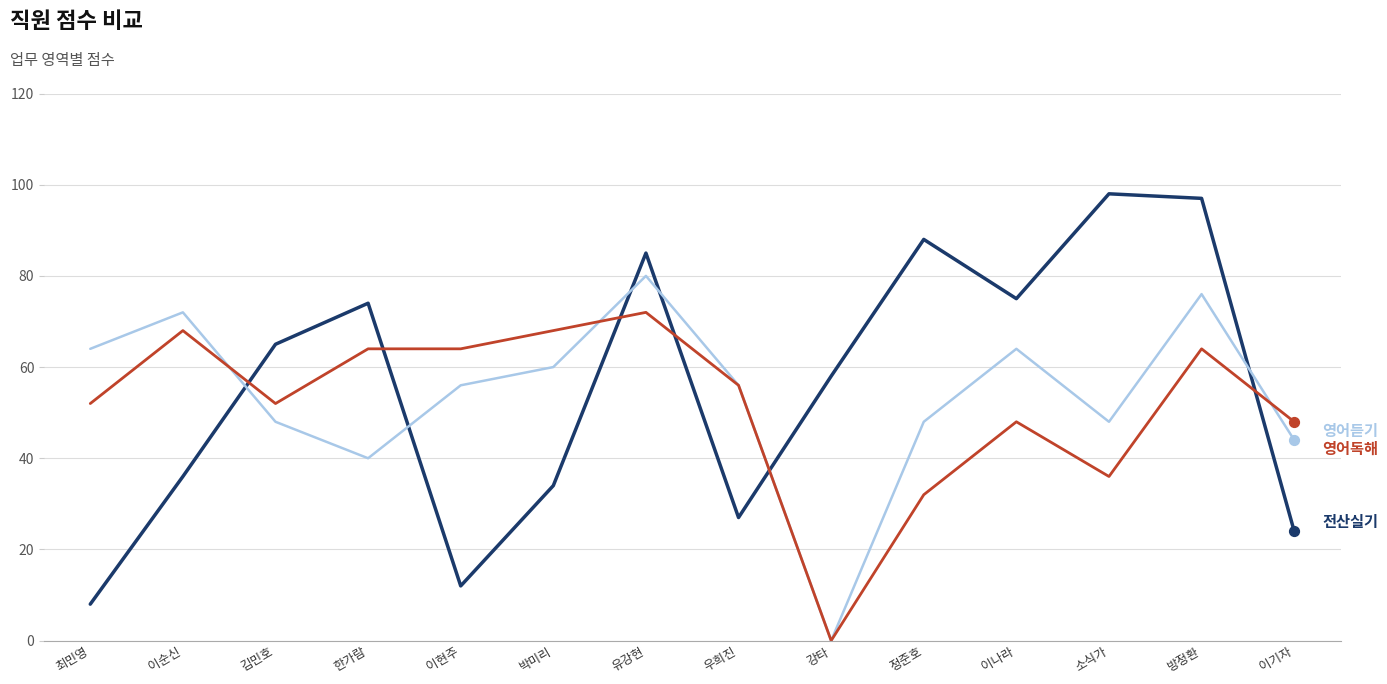

What is the total value across all series at 이기자?

116